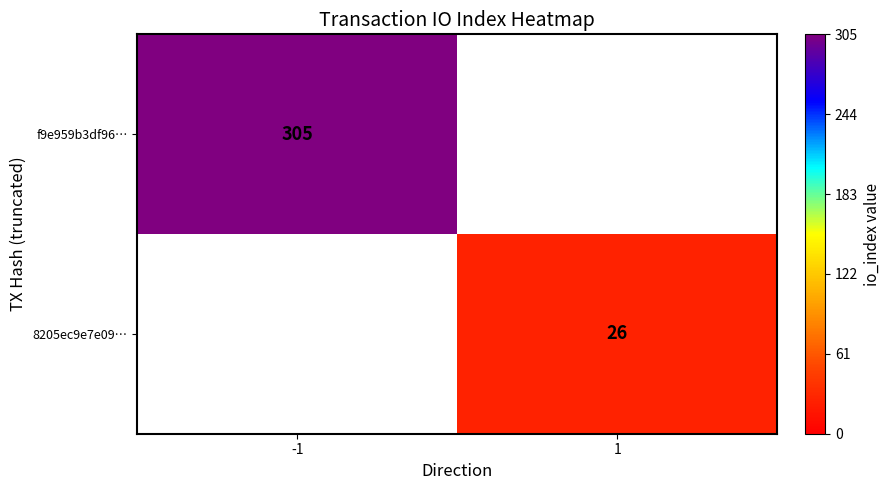

Is it true that 8205ec9e7e09… equals 26 at 1?

True